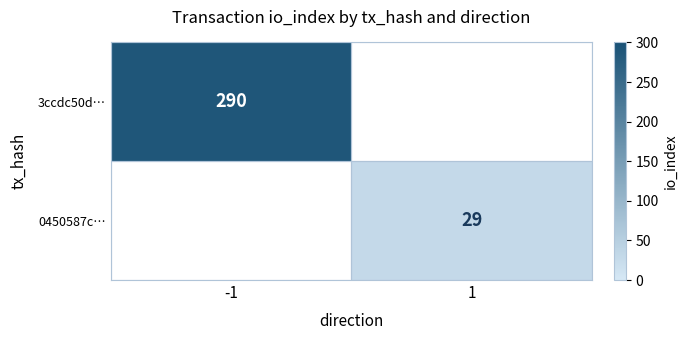

Is the value of 0450587c… at 1 greater than the value of 3ccdc50d… at -1?

No